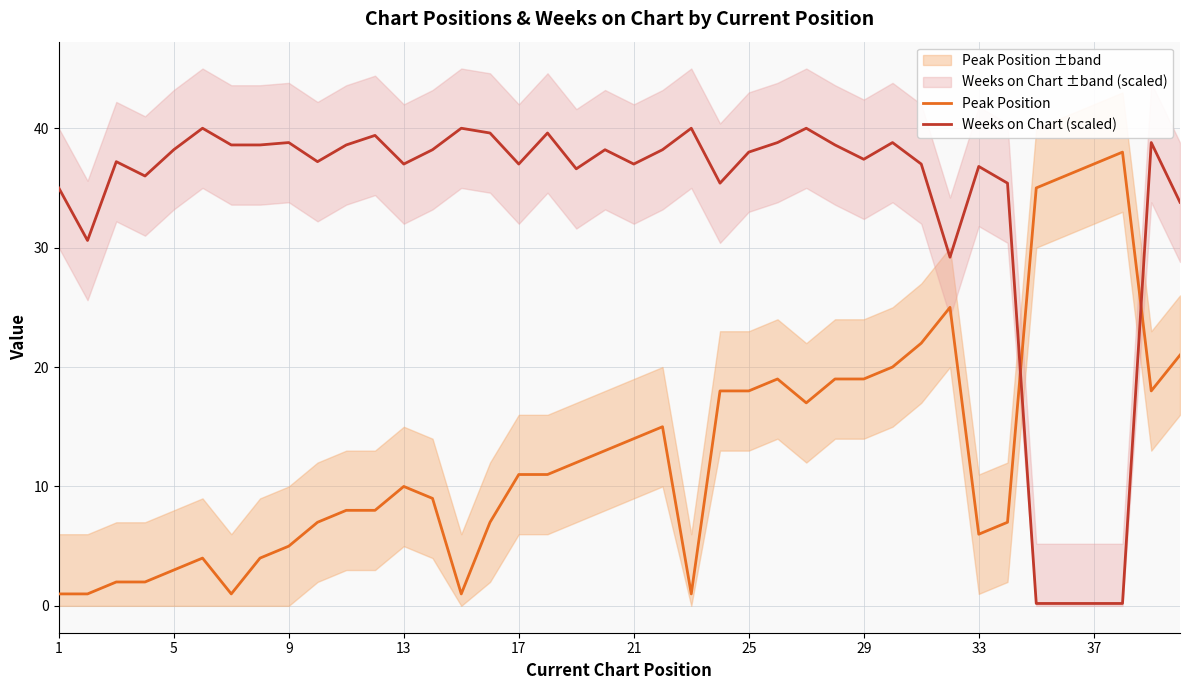

The Weeks on Chart (scaled) series shows 37.4 at 29. True or false?

True